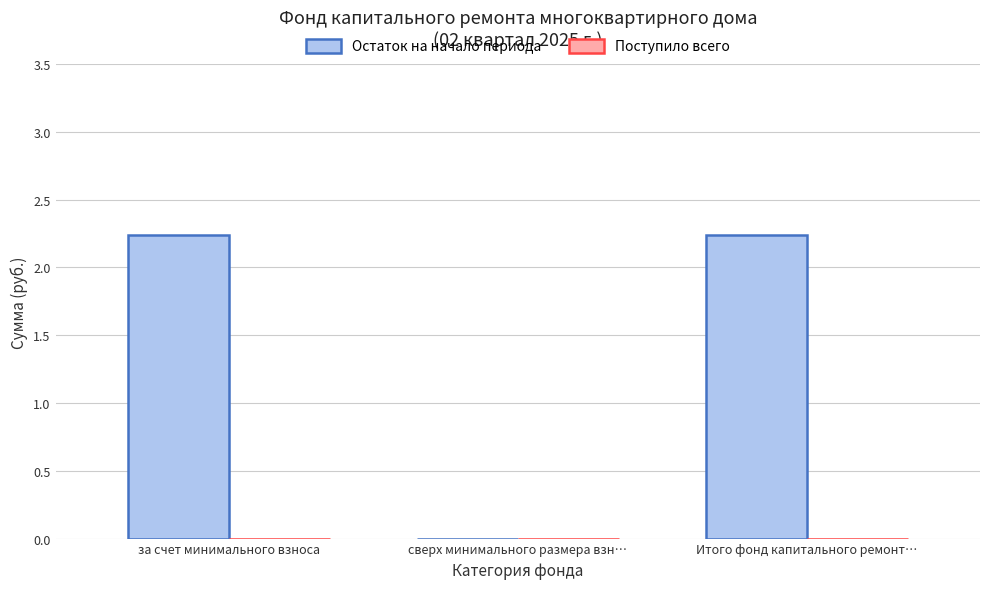

Where is the data nearest to the value 1?

сверх минимального размера взн…